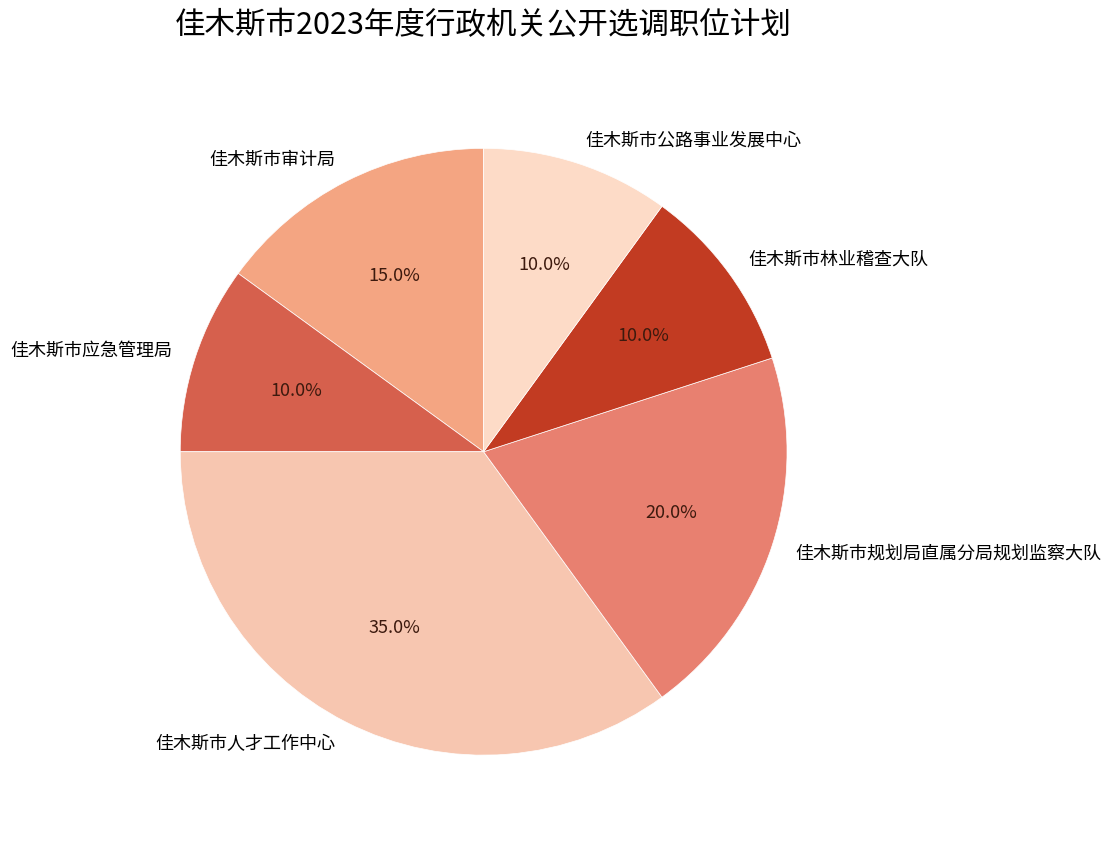

How much of the chart is everything except 佳木斯市审计局?

85.0%